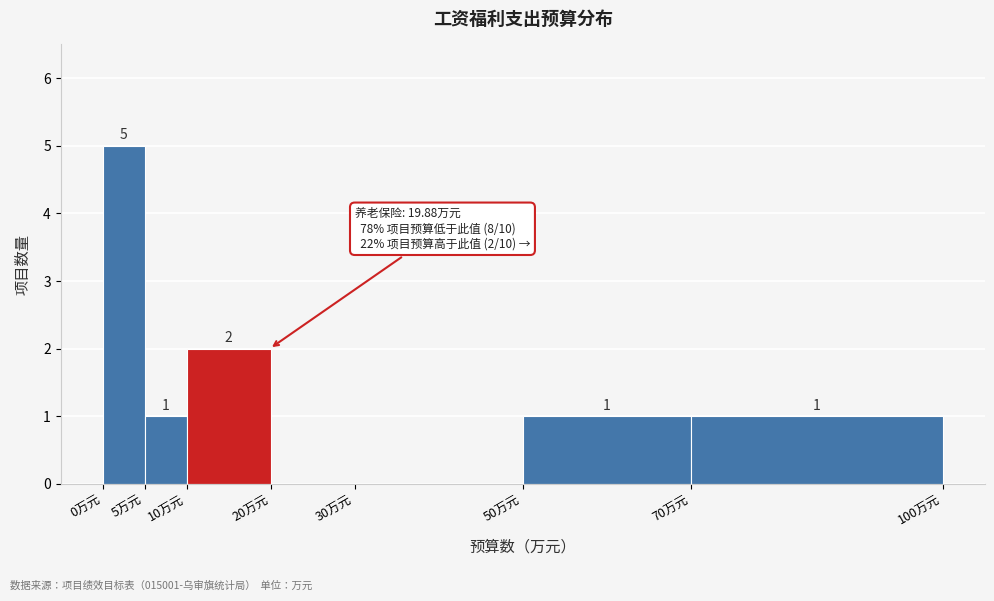

Which range on the x-axis has the tallest bar?

0 to 5